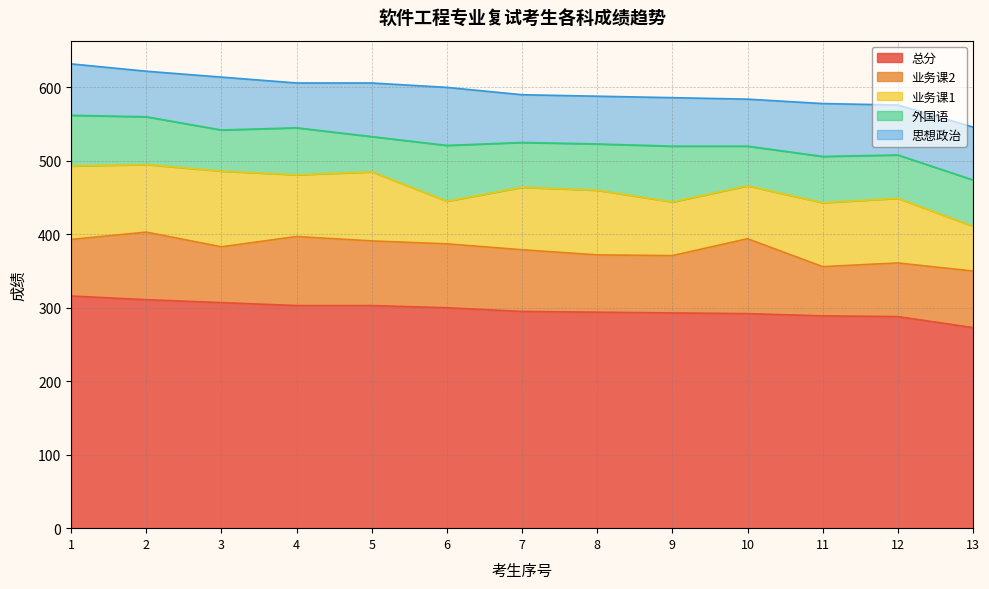

At which label does 业务课1 first exceed 87?

1